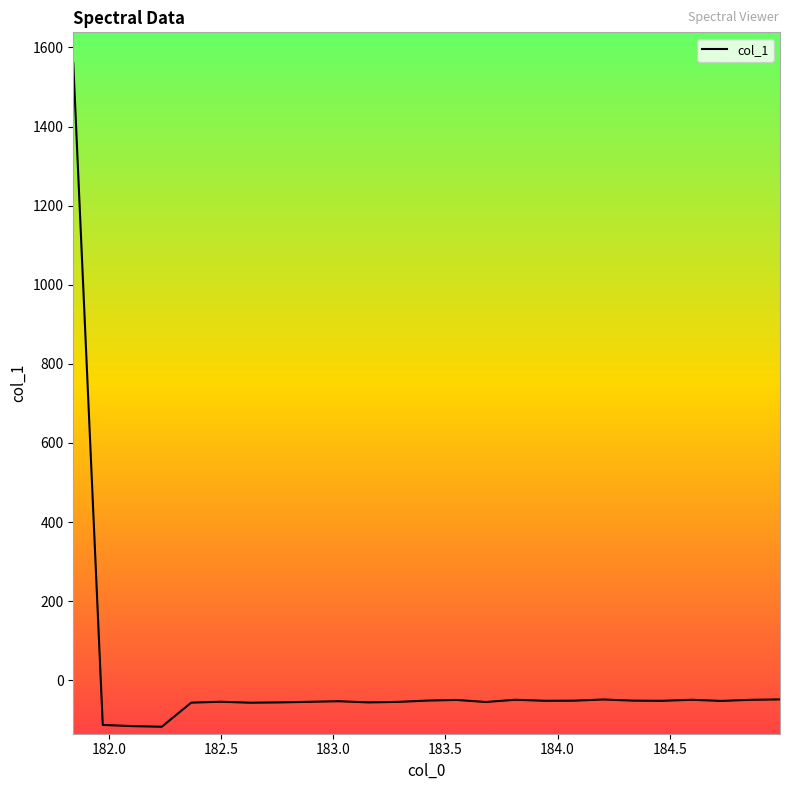

What is the average value?

4.5